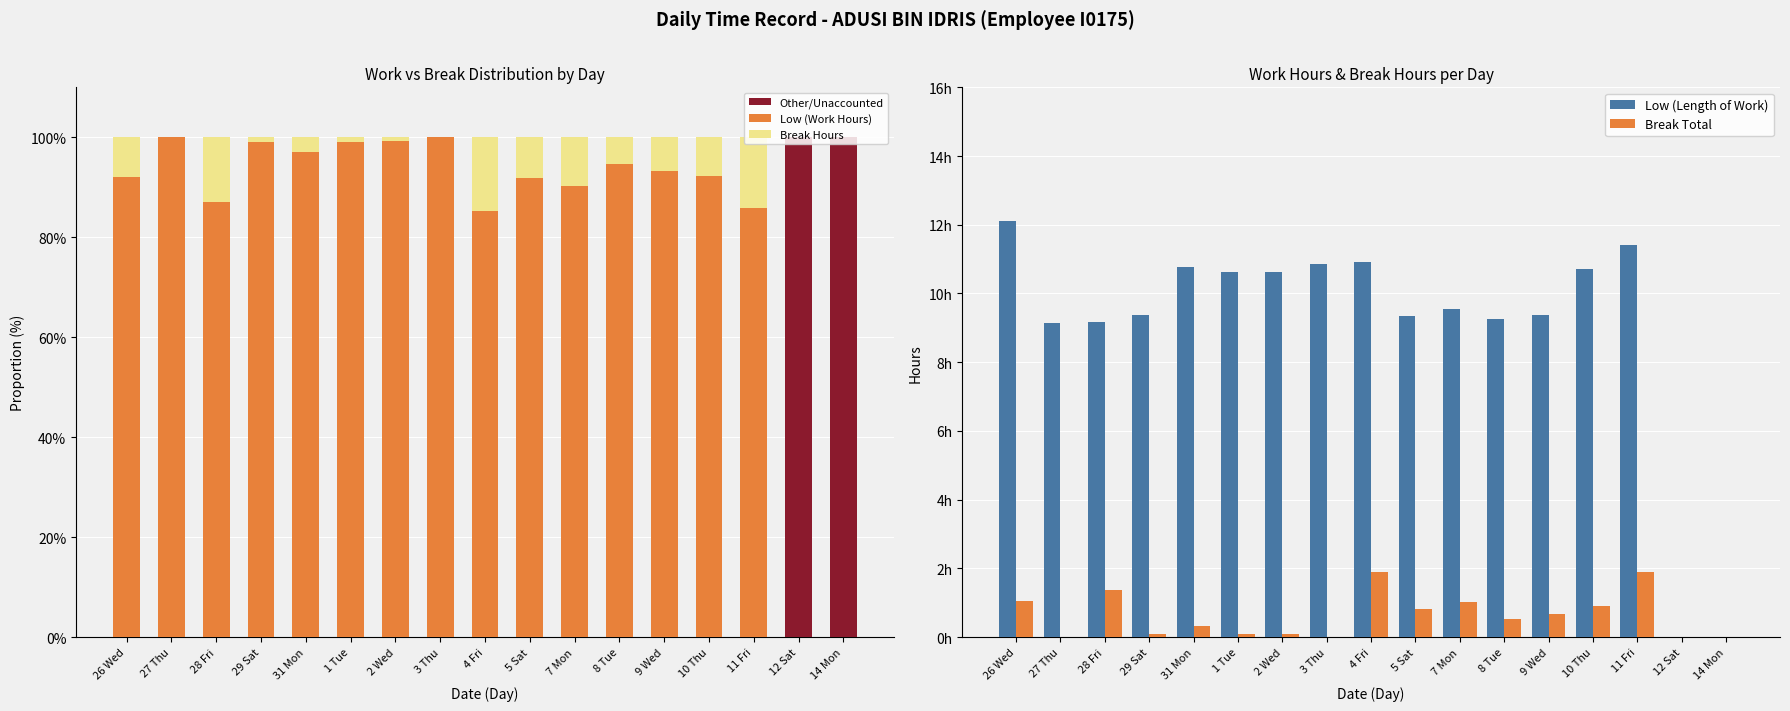

Is the value of Break Total at 10 Thu greater than the value of Break Hours at 5 Sat?

No